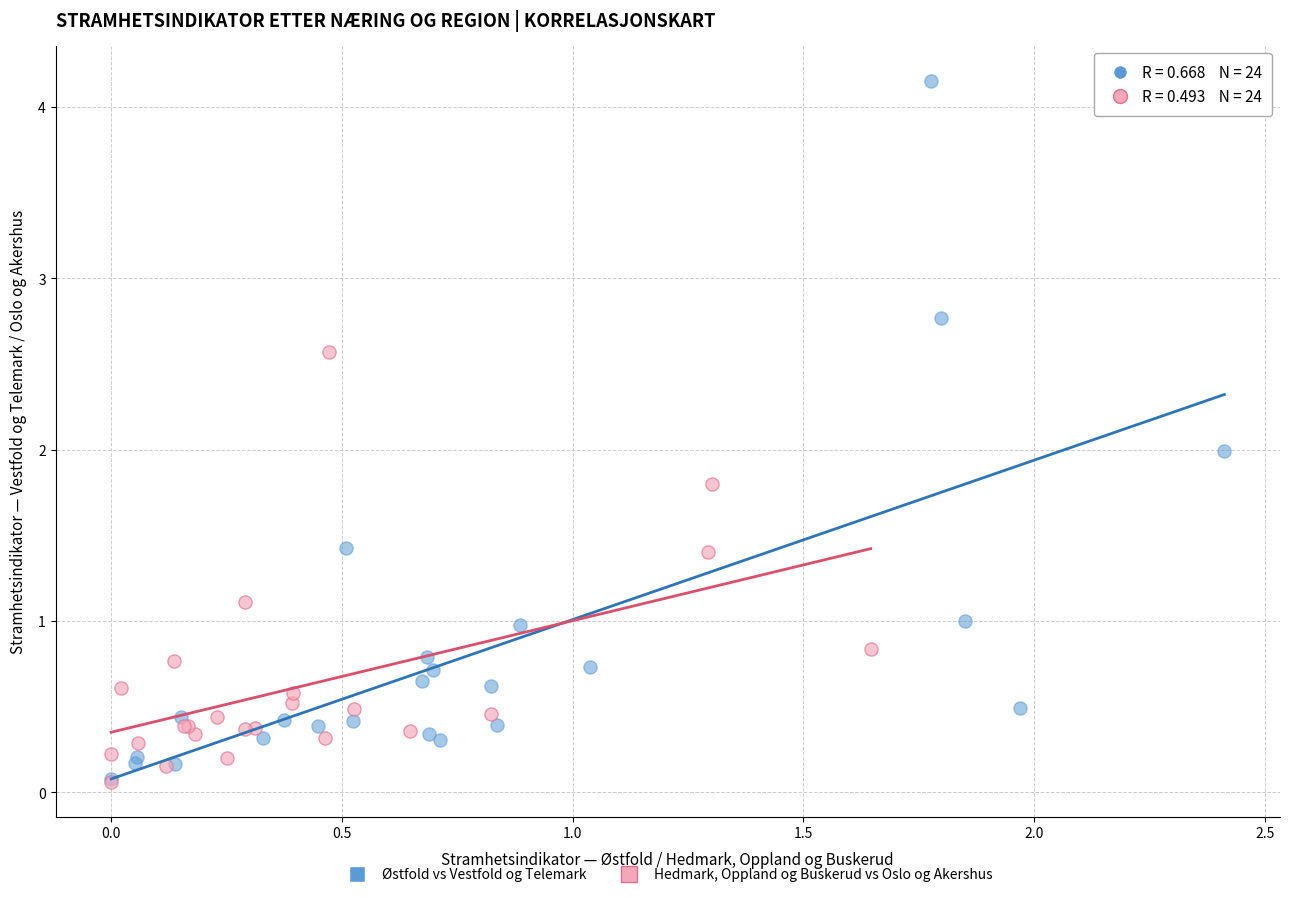

Which series has the largest Y range (max minus min)?

Østfold vs Vestfold og Telemark